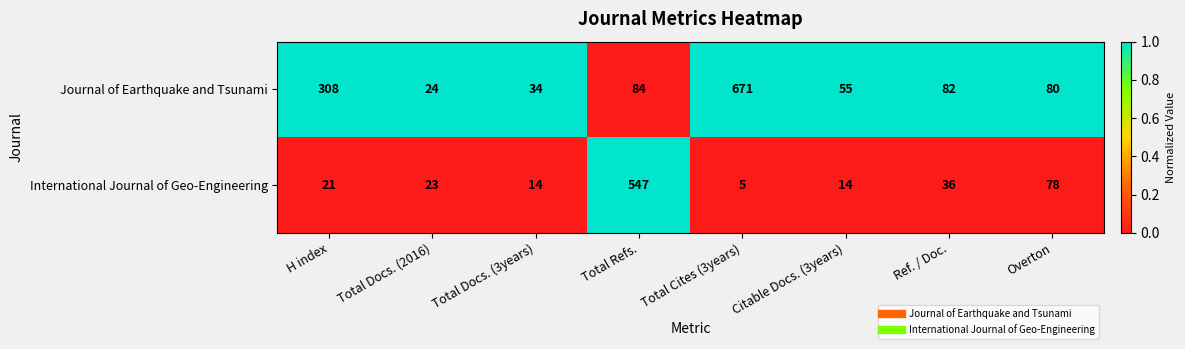

True or false: Journal of Earthquake and Tsunami has a value of 308 at H index.

True